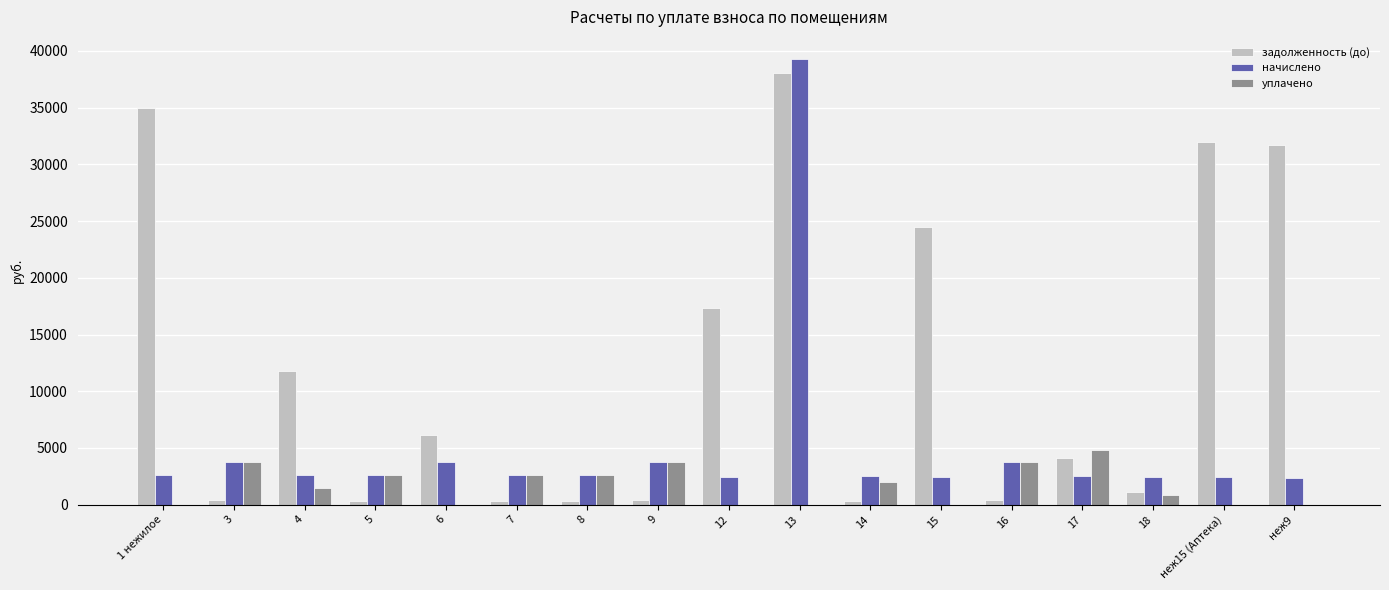

Which series has the widest spread of values?

задолженность (до)